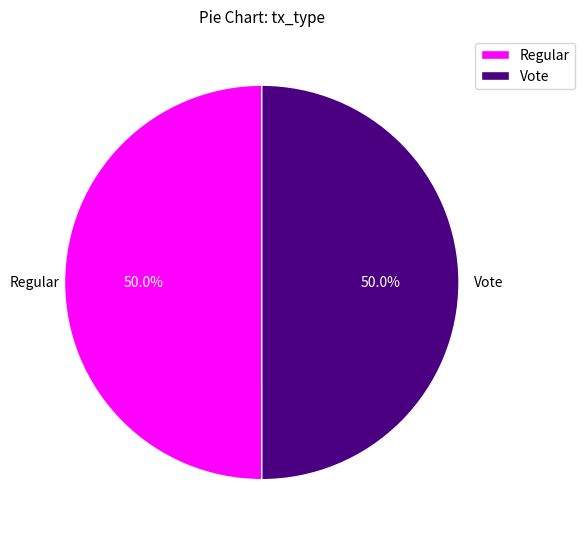

Do Vote and Regular together represent more than half of the pie?

Yes